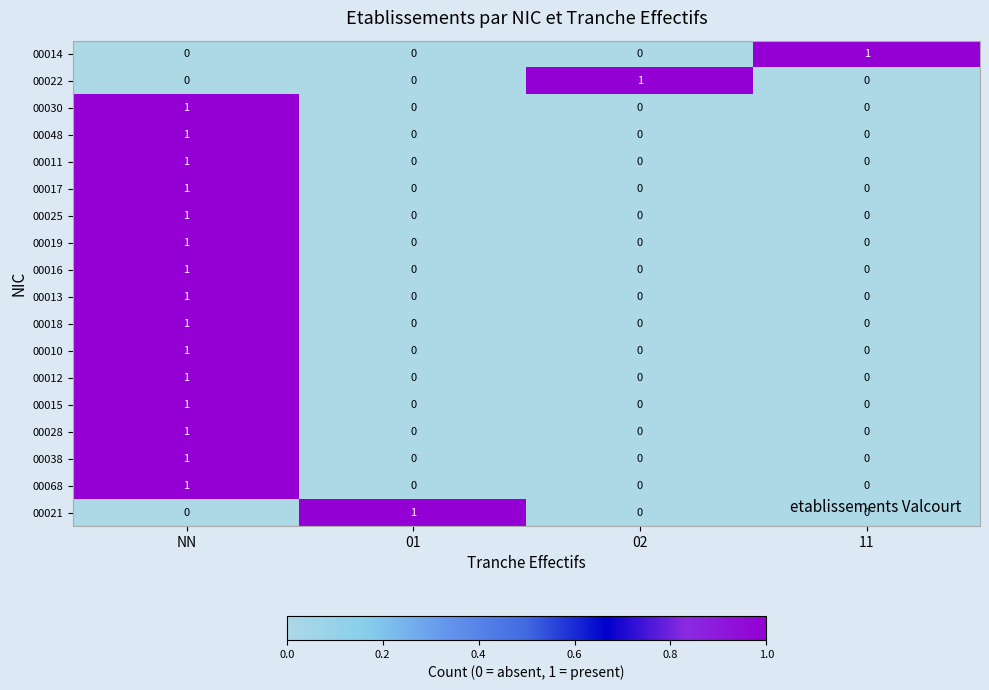

At which category is the sum across all series the highest?

NN